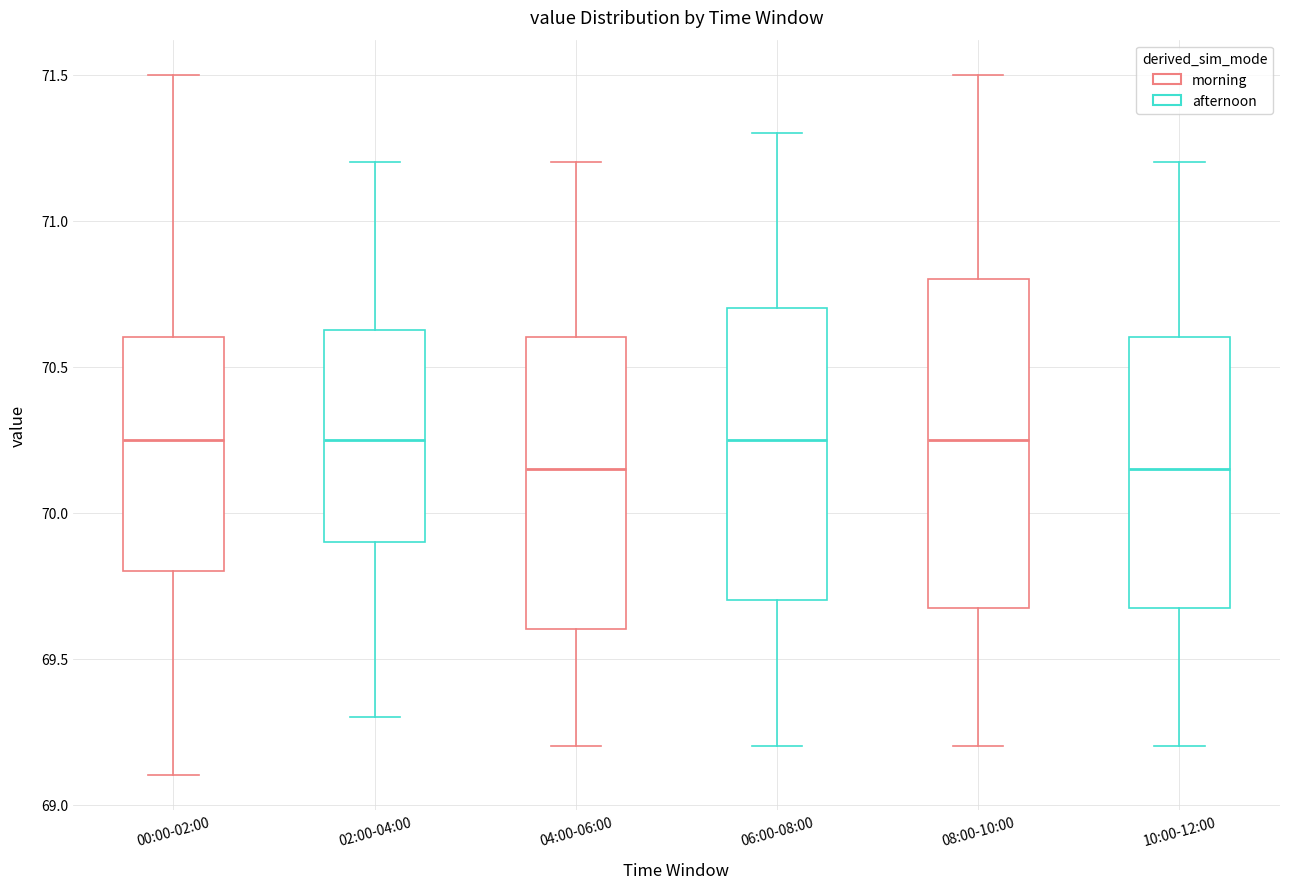

Reading left to right, transcribe this box plot: for each box, give where its median line is, the range the box spans, and where its two whiskers end, as read against the y-axis. The values are not printed on the chart, so give them approximately, as read against the axis.

00:00-02:00: median 70.25, box 69.80 to 70.60, whiskers 69.10 to 71.50
02:00-04:00: median 70.25, box 69.90 to 70.65, whiskers 69.30 to 71.20
04:00-06:00: median 70.15, box 69.60 to 70.60, whiskers 69.20 to 71.20
06:00-08:00: median 70.25, box 69.70 to 70.70, whiskers 69.20 to 71.30
08:00-10:00: median 70.25, box 69.70 to 70.80, whiskers 69.20 to 71.50
10:00-12:00: median 70.15, box 69.70 to 70.60, whiskers 69.20 to 71.20